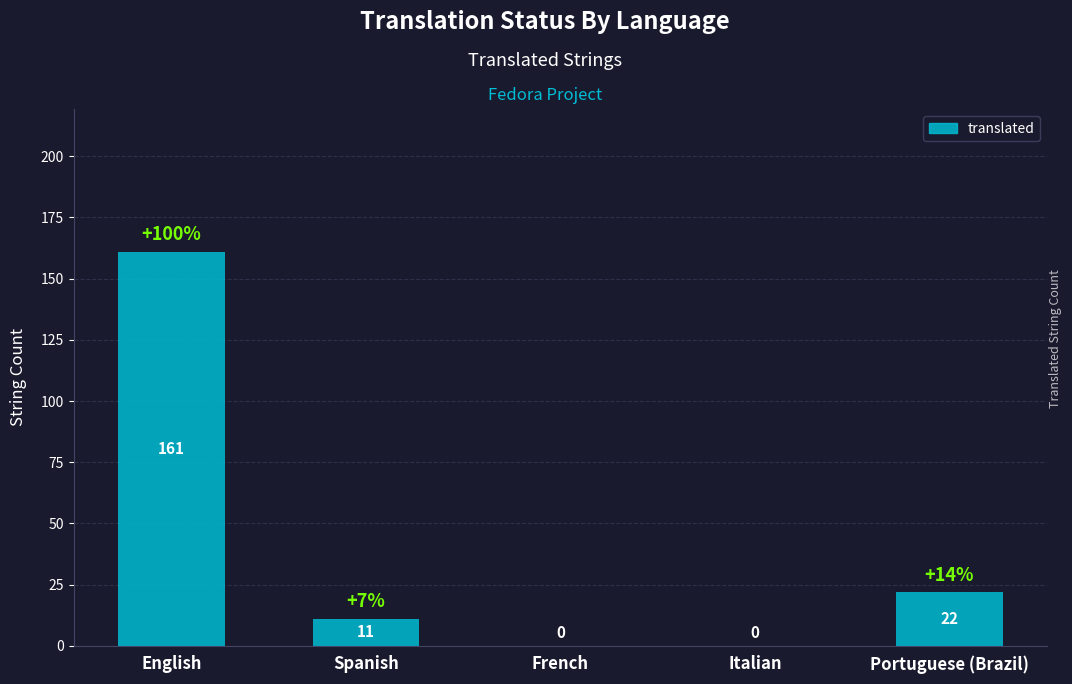

What is the average value?

39